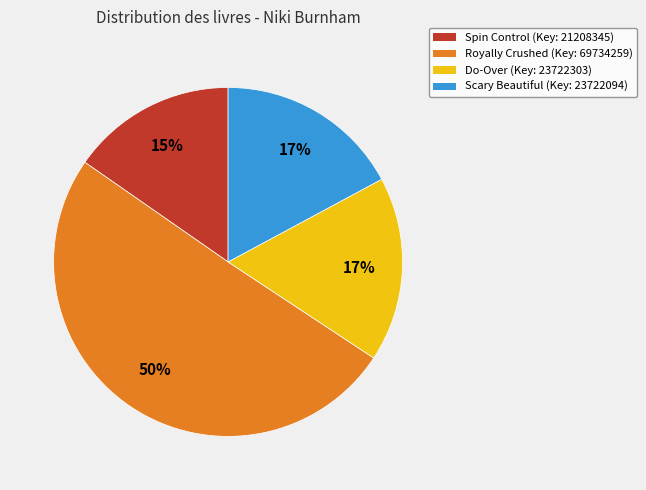

Is the sum of Spin Control and Royally Crushed greater than half?

Yes